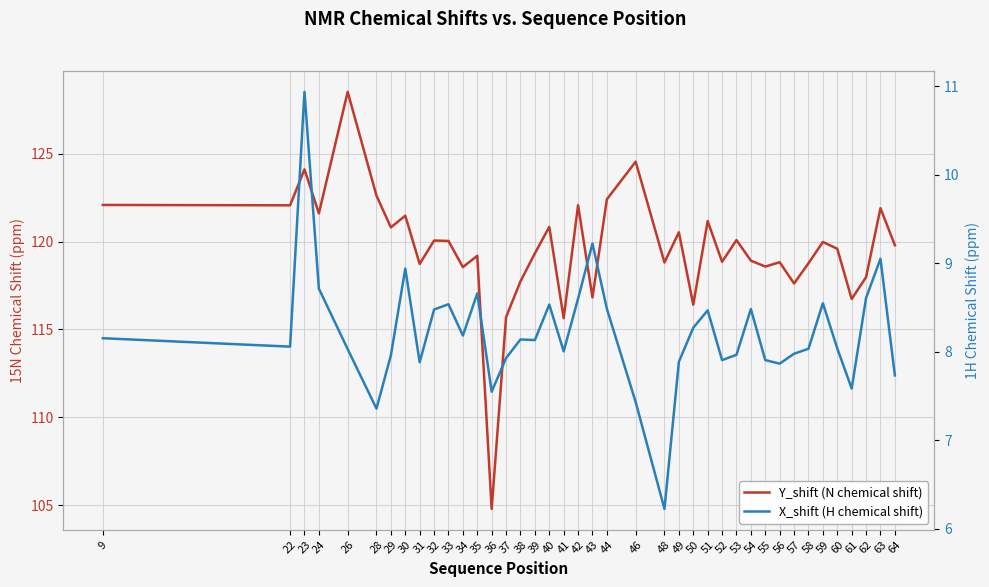

Where does the X_shift (H chemical shift) series first go above 8?

9